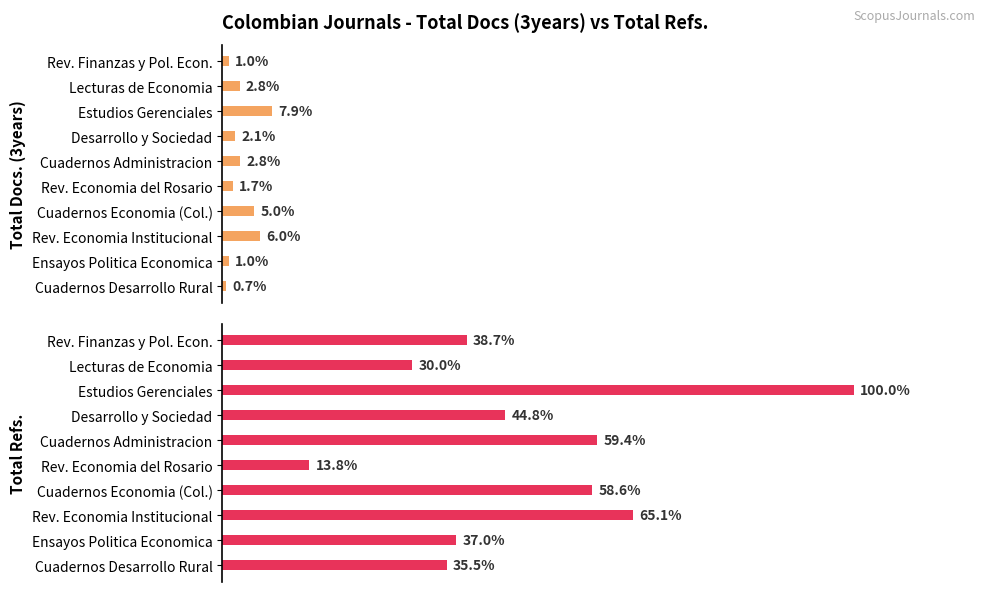

How many bars are there in total?

20